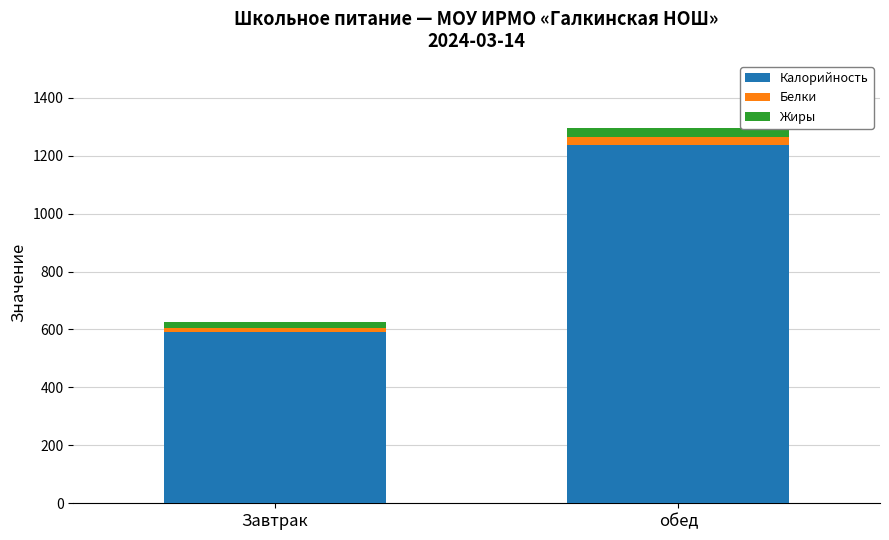

What is the minimum value for Калорийность?

591.3